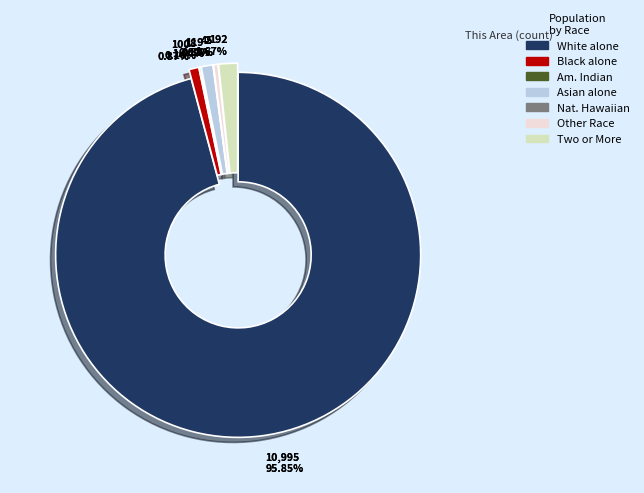

To the nearest percent, what is the difference between the Native Hawaiian and Other Pacific and Two or More Races slice percentages?

2%